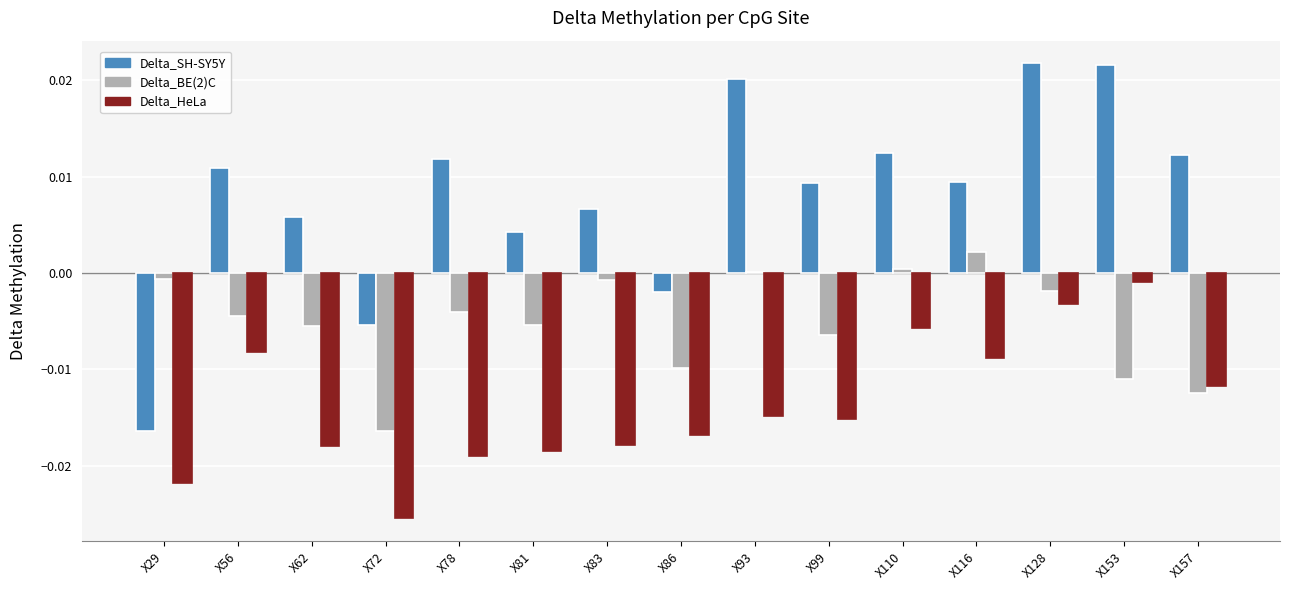

The value of Delta_HeLa at X153 is -0.0. True or false?

True